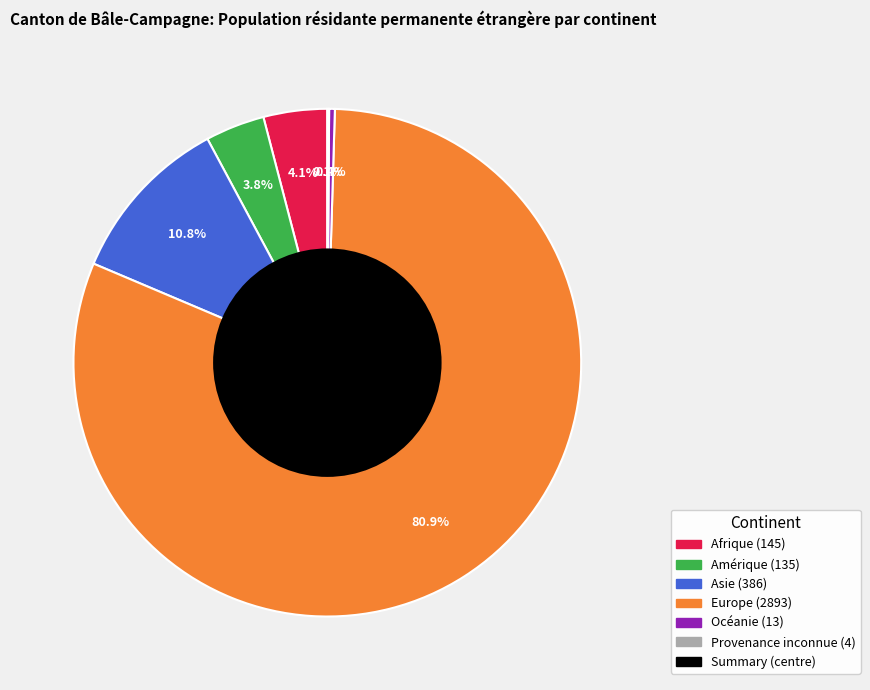

Is there a majority slice in this chart?

Yes